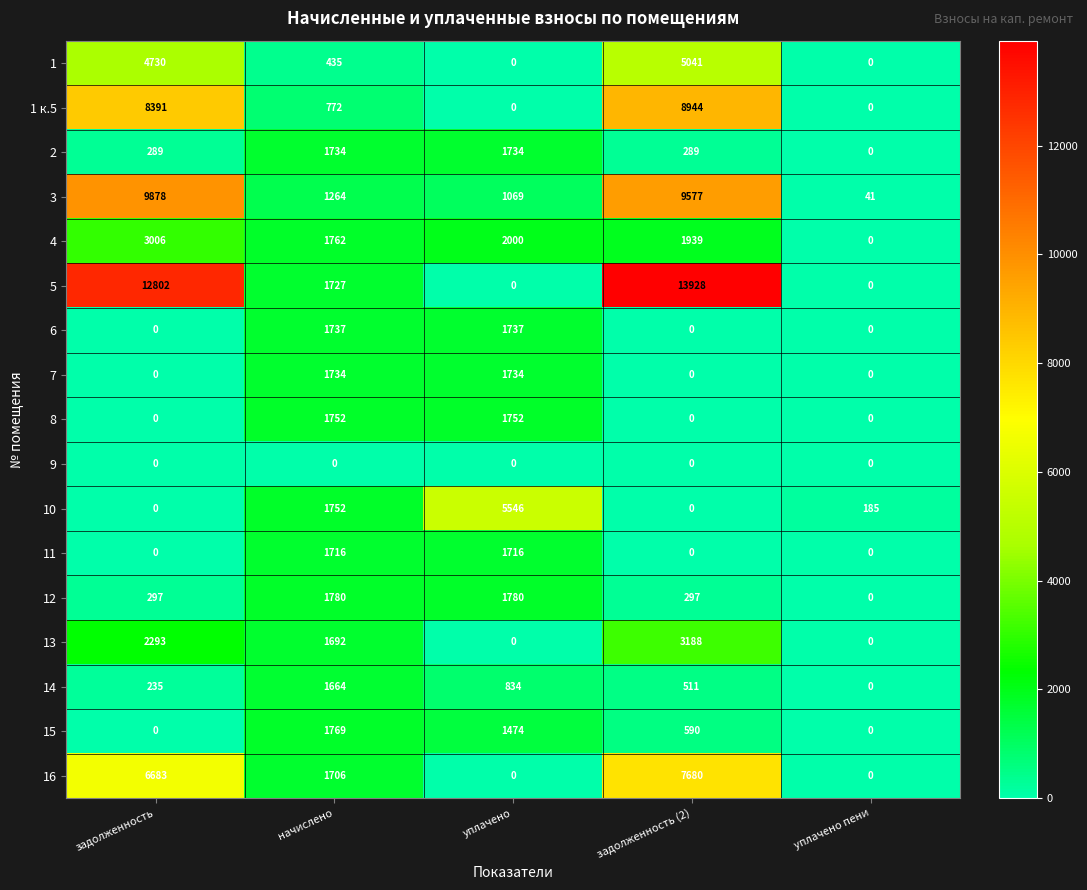

What is the difference between the highest and lowest values at уплачено пени?

185